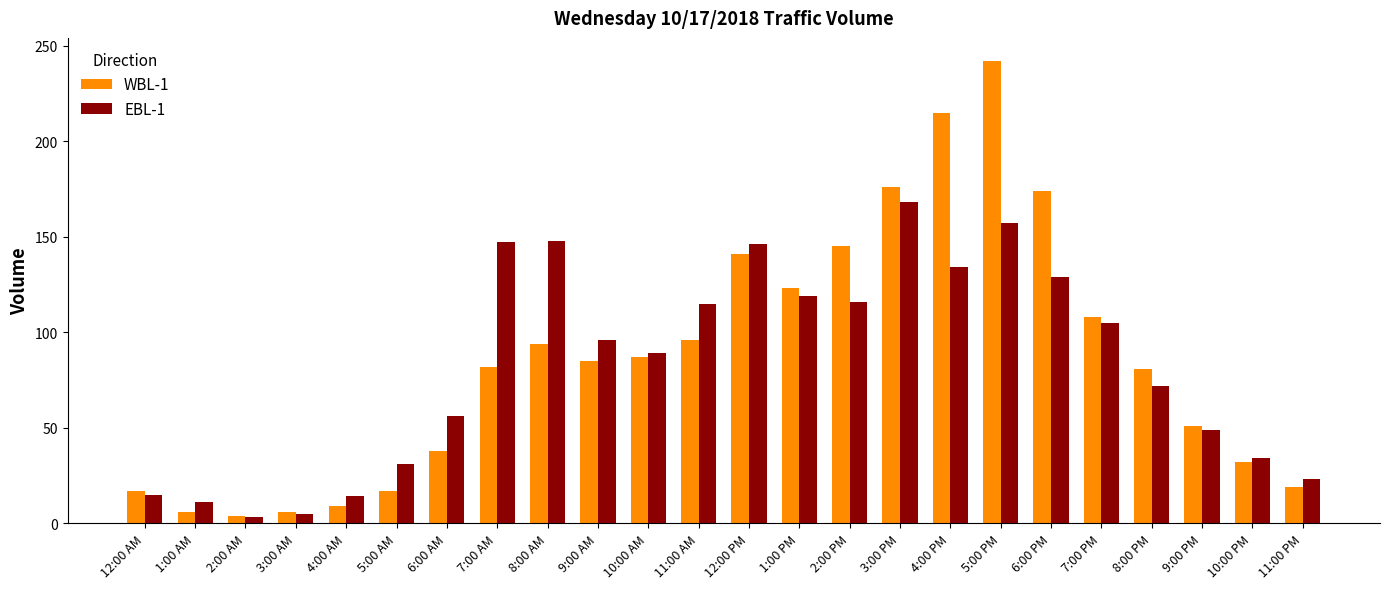

Is it true that WBL-1 equals 8 at 5:00 AM?

False